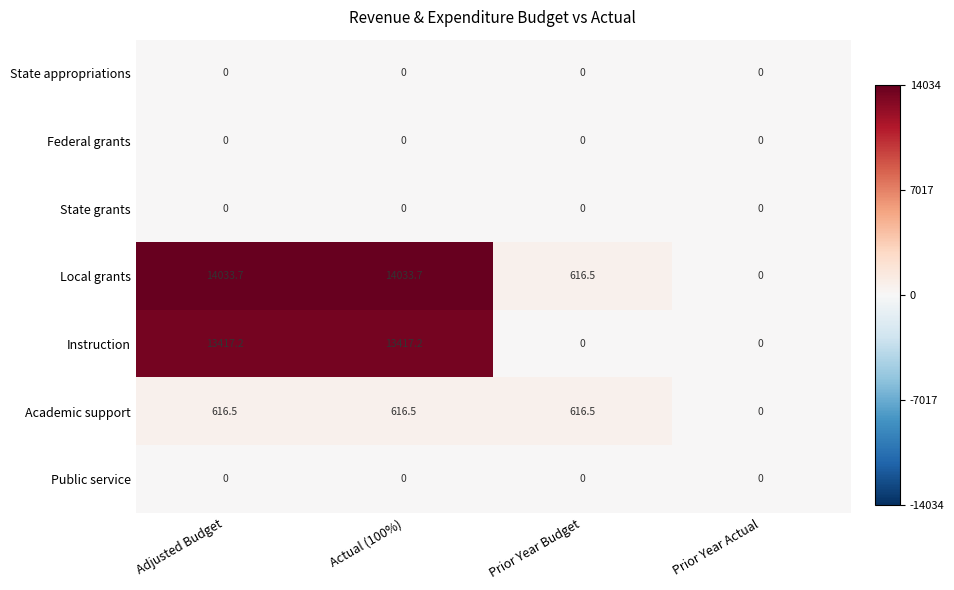

Reading left to right, transcribe all the data shown in this chart.

State appropriations: Adjusted Budget=0.0	Actual (100%)=0.0	Prior Year Budget=0.0	Prior Year Actual=0.0
Federal grants: Adjusted Budget=0.0	Actual (100%)=0.0	Prior Year Budget=0.0	Prior Year Actual=0.0
State grants: Adjusted Budget=0.0	Actual (100%)=0.0	Prior Year Budget=0.0	Prior Year Actual=0.0
Local grants: Adjusted Budget=14033.7	Actual (100%)=14033.7	Prior Year Budget=616.5	Prior Year Actual=0.0
Instruction: Adjusted Budget=13417.2	Actual (100%)=13417.2	Prior Year Budget=0.0	Prior Year Actual=0.0
Academic support: Adjusted Budget=616.5	Actual (100%)=616.5	Prior Year Budget=616.5	Prior Year Actual=0.0
Public service: Adjusted Budget=0.0	Actual (100%)=0.0	Prior Year Budget=0.0	Prior Year Actual=0.0